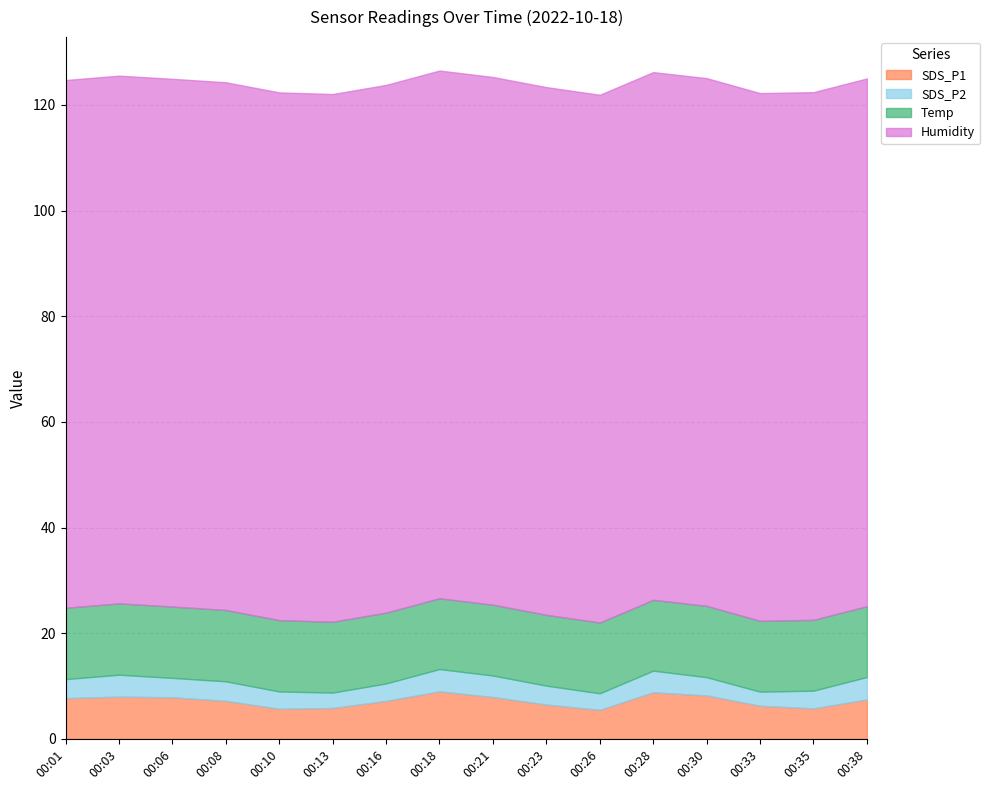

True or false: Humidity and SDS_P1 cross at least once.

False